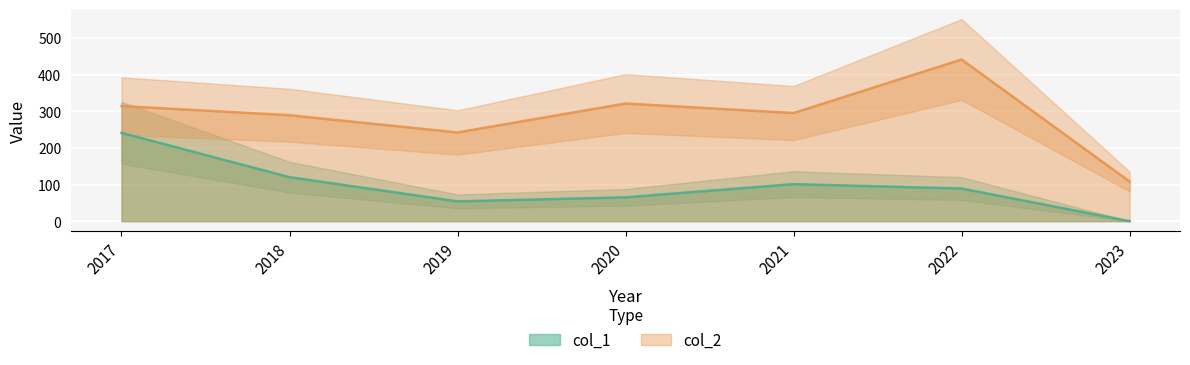

List the labels in order of col_2 value, largest first.

2022, 2020, 2017, 2021, 2018, 2019, 2023